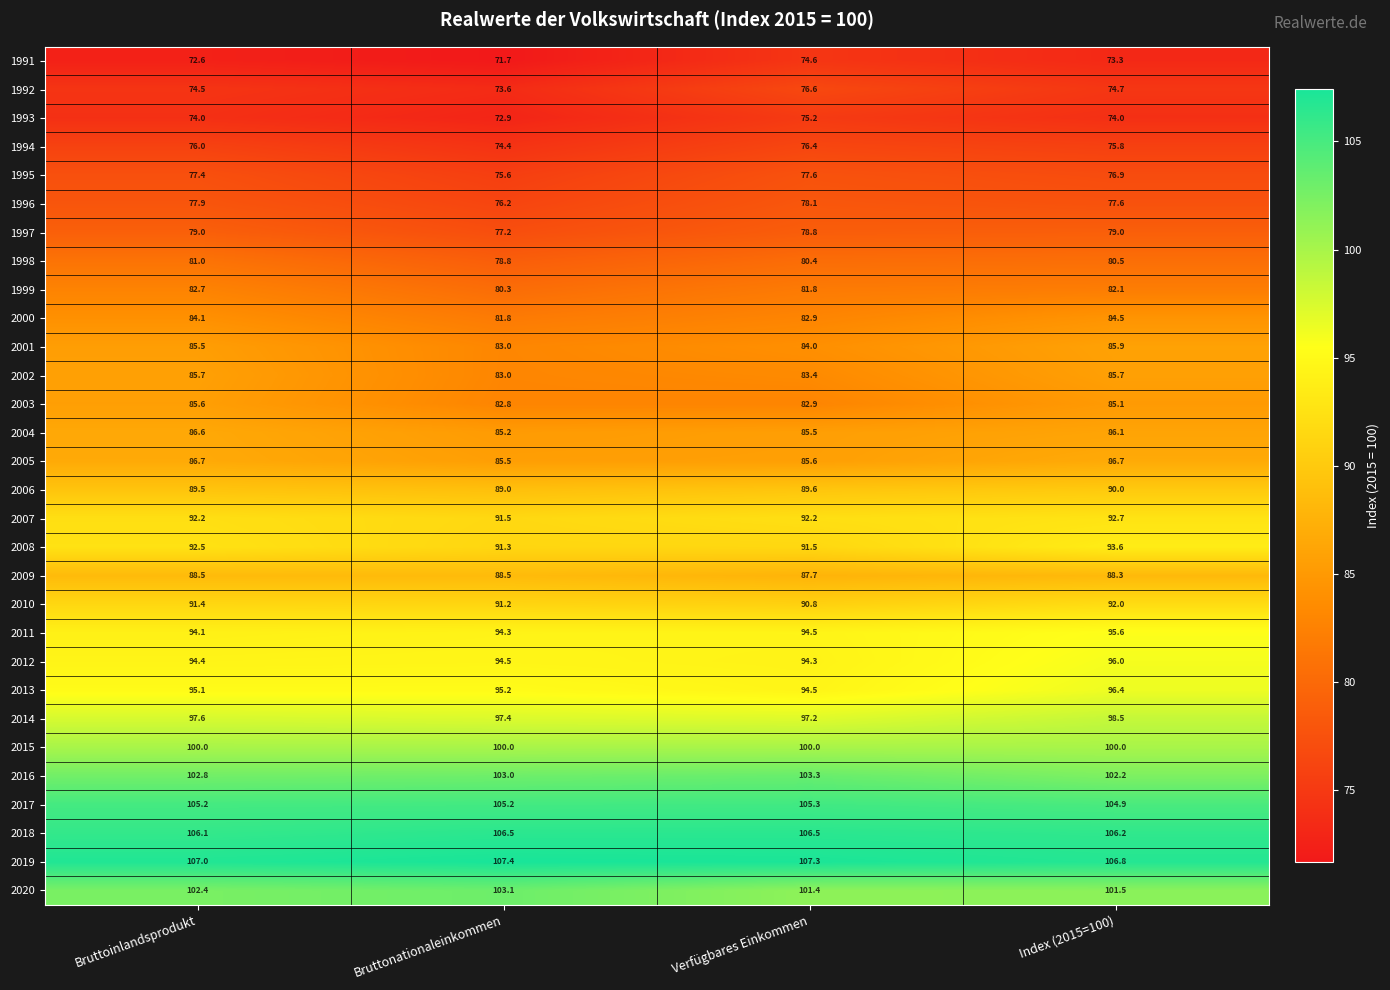

What is the difference between the maximum and minimum values in the 2017 series?

0.4